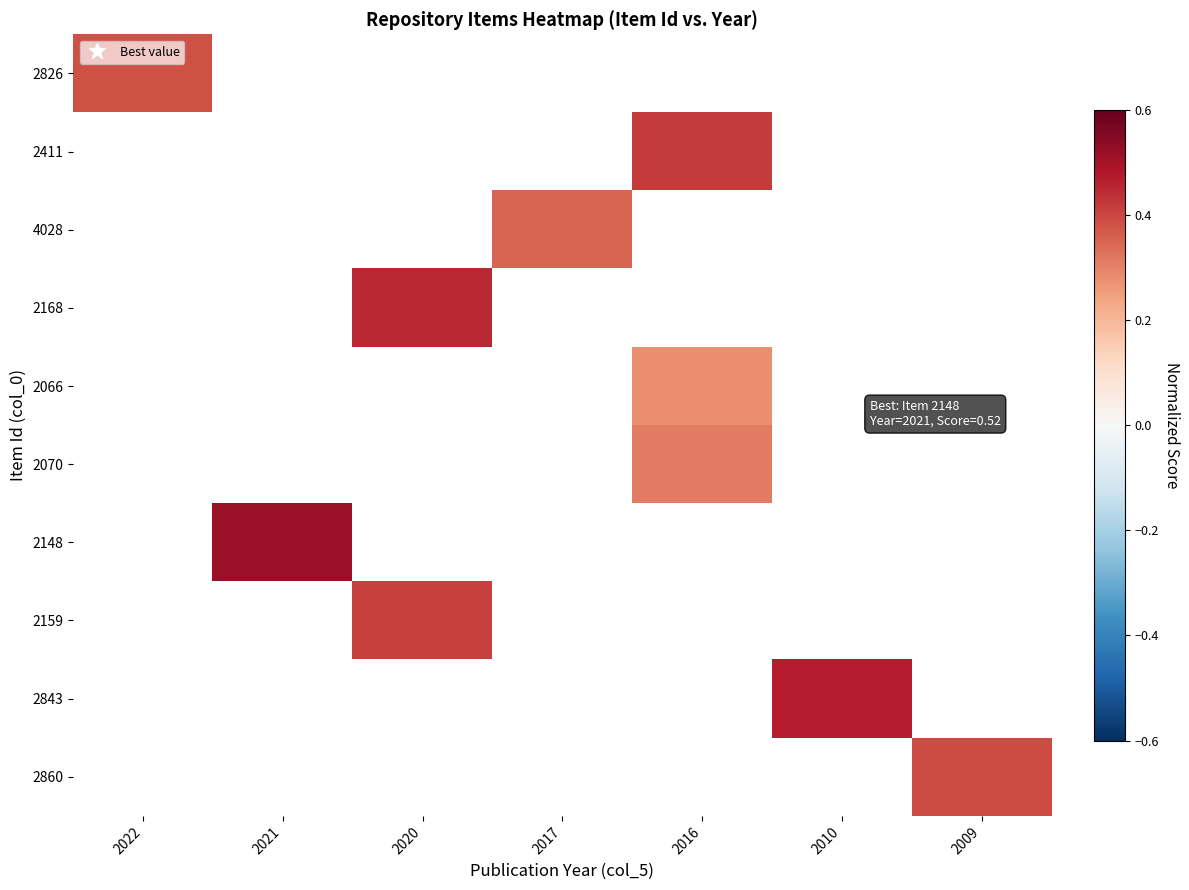

How many positive values does the 2826 series have?

1